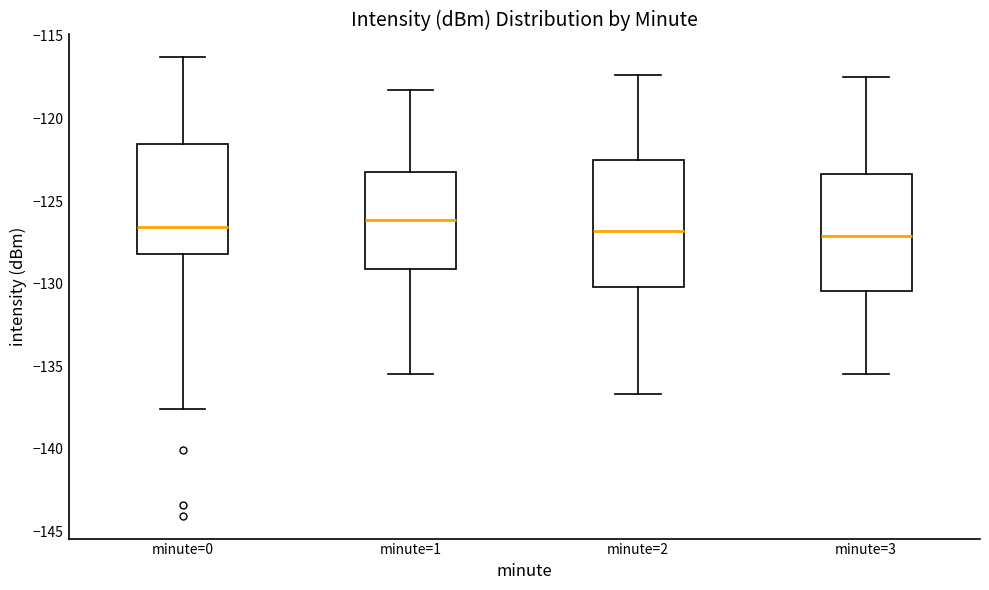

Where is the lower edge of the box for minute=0 on the y-axis? The values are not printed on the chart, so give them approximately, as read against the axis.

-128.0